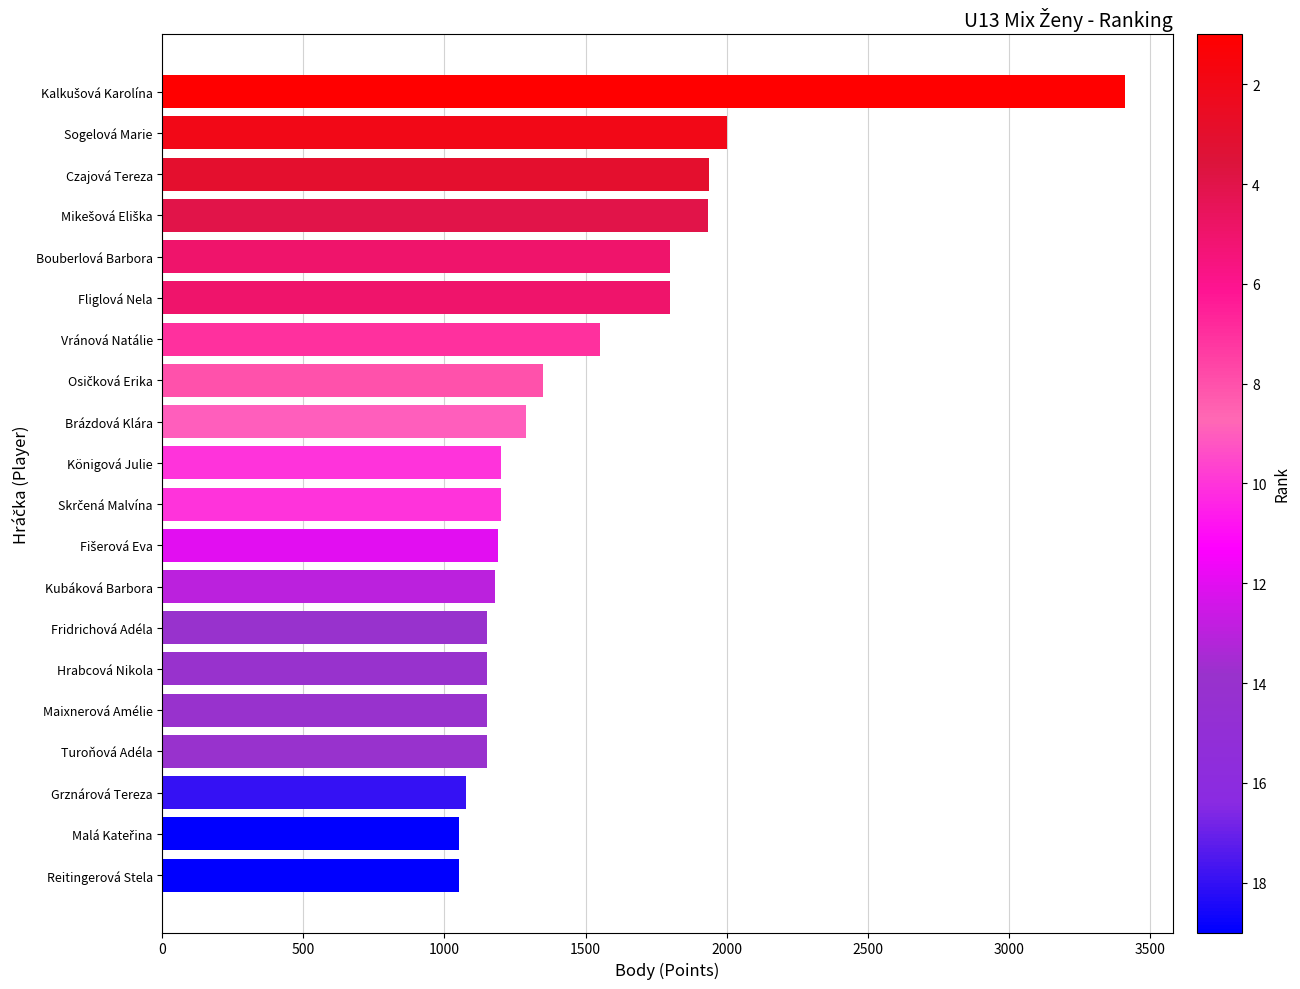

How many data points are less than 1200?

9